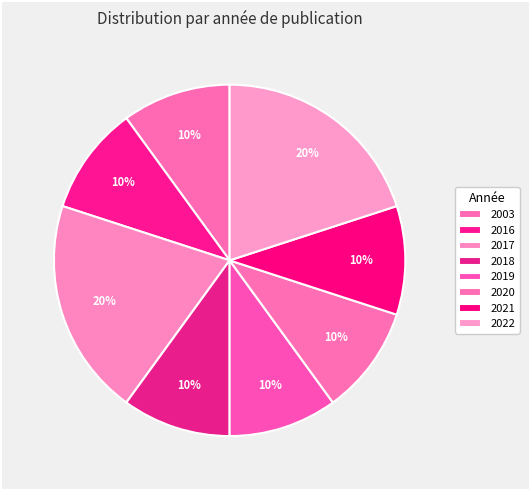

Count the number of slices in the pie.

8